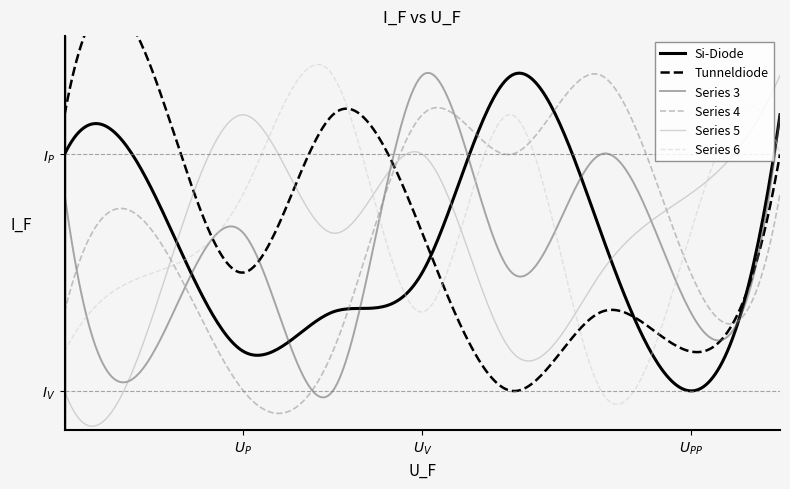

How many lines are shown in the chart?

6